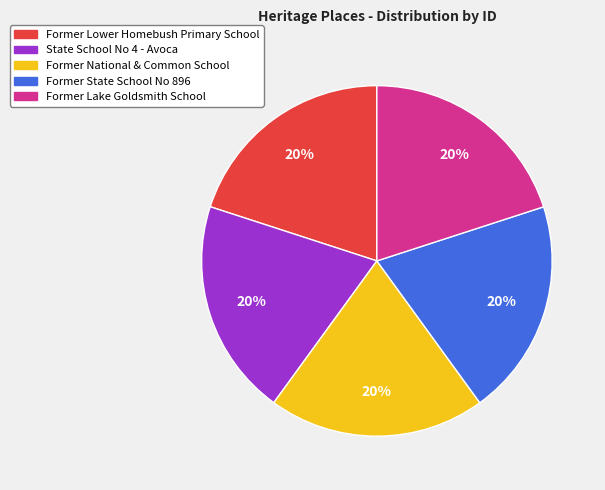

Approximately how many times larger is the value at State School No 4 - Avoca compared to Former National & Common School?

1.0